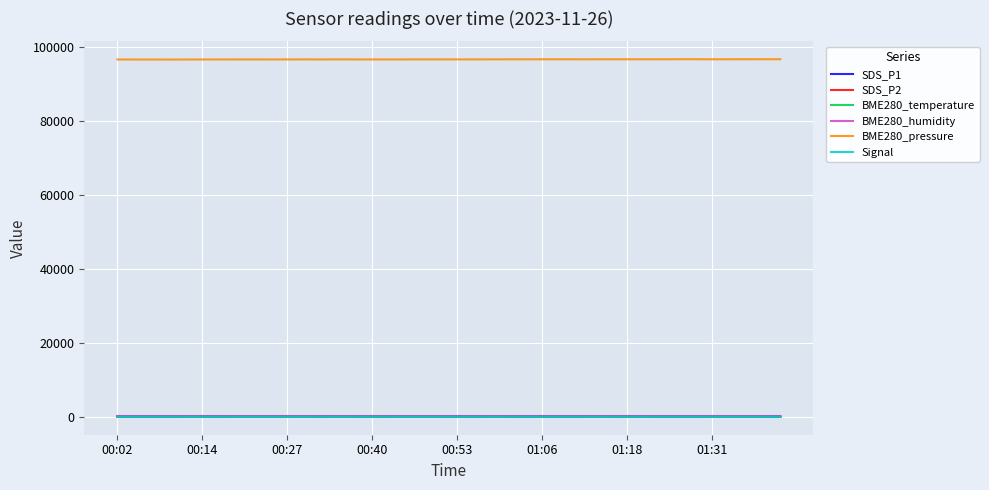

Which series has the largest total across all categories?

BME280_pressure